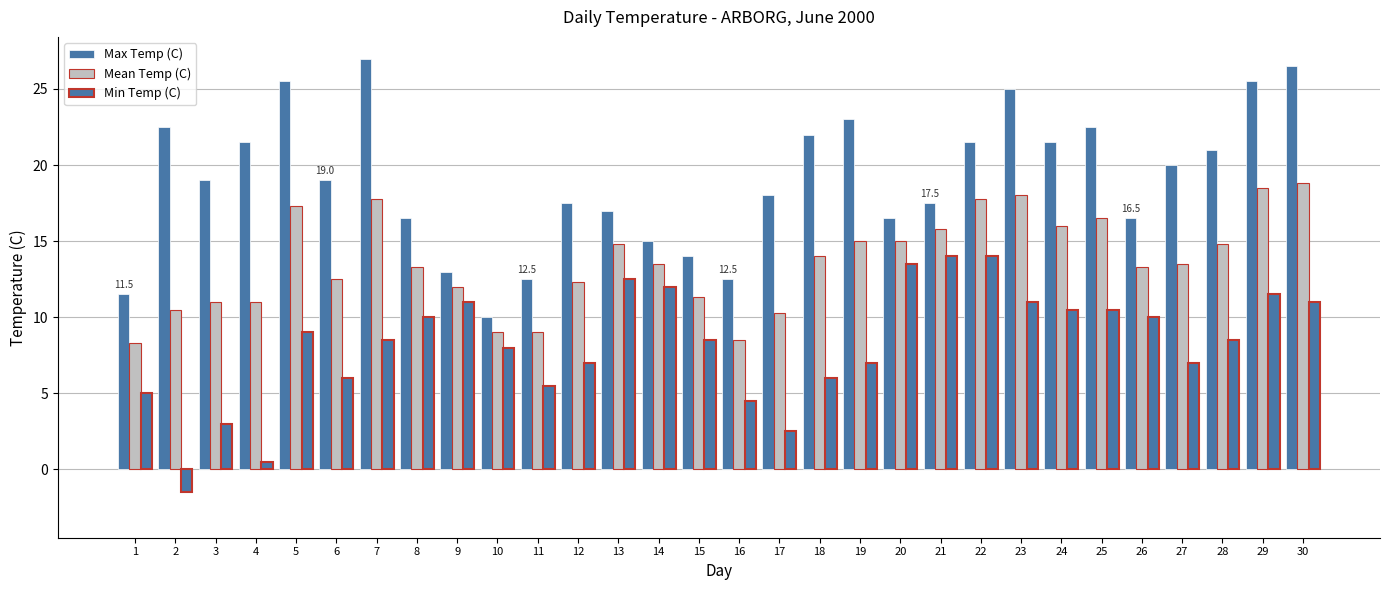

What is the difference between the Mean Temp (C) values at 11 and 5?

8.3